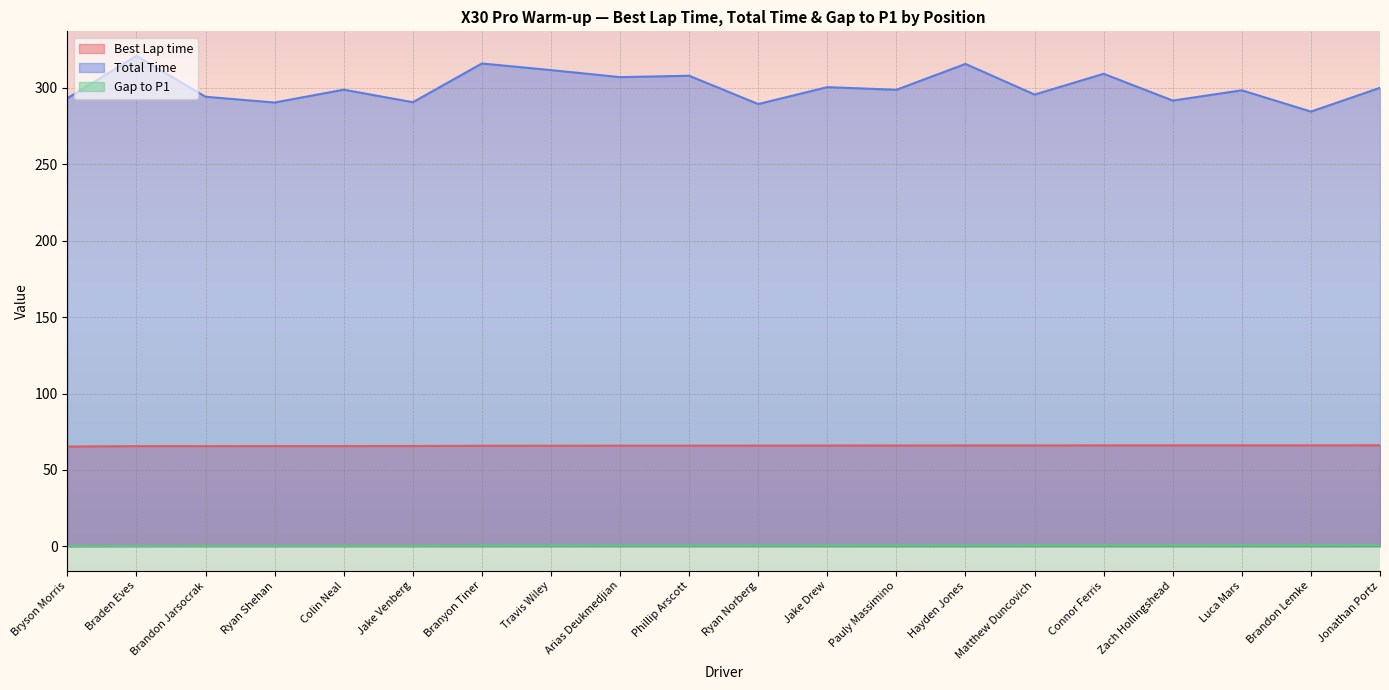

Where is Gap to P1 nearest to the value 0?

Bryson Morris